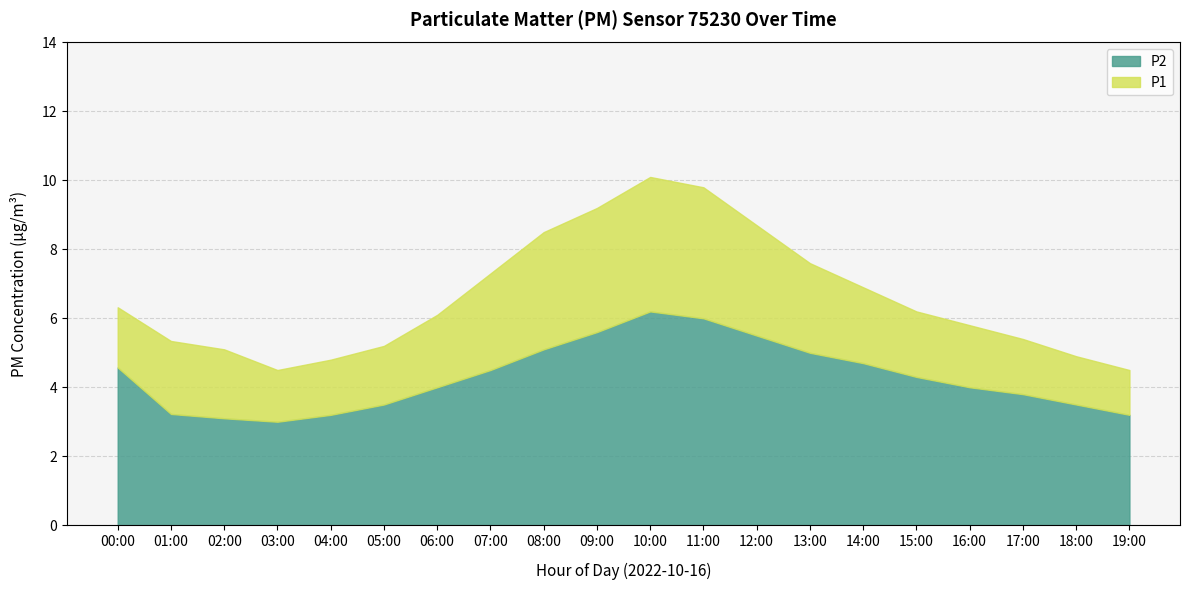

The value of P2 at 04:00 is 4.6. True or false?

False